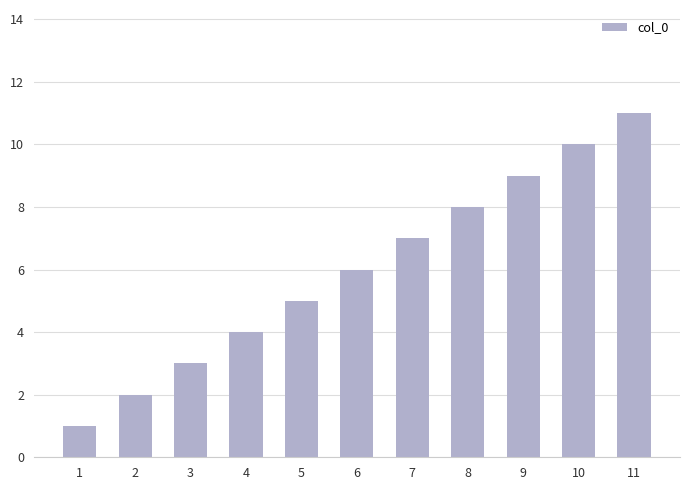

True or false: the data shows 3 at 2.

False